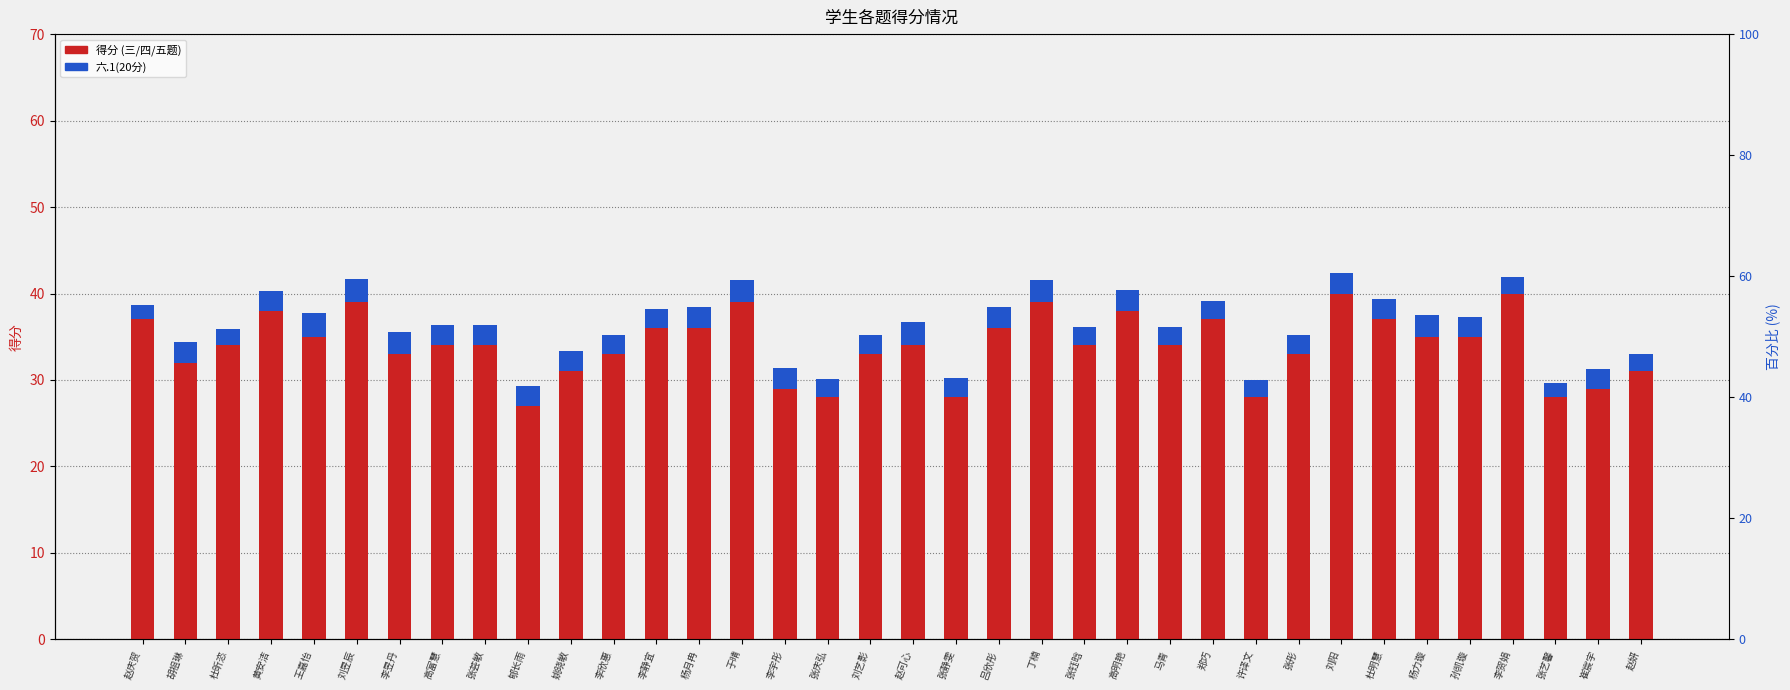

True or false: 三.1(5分) has a value of 7.6 at 刘阳.

False